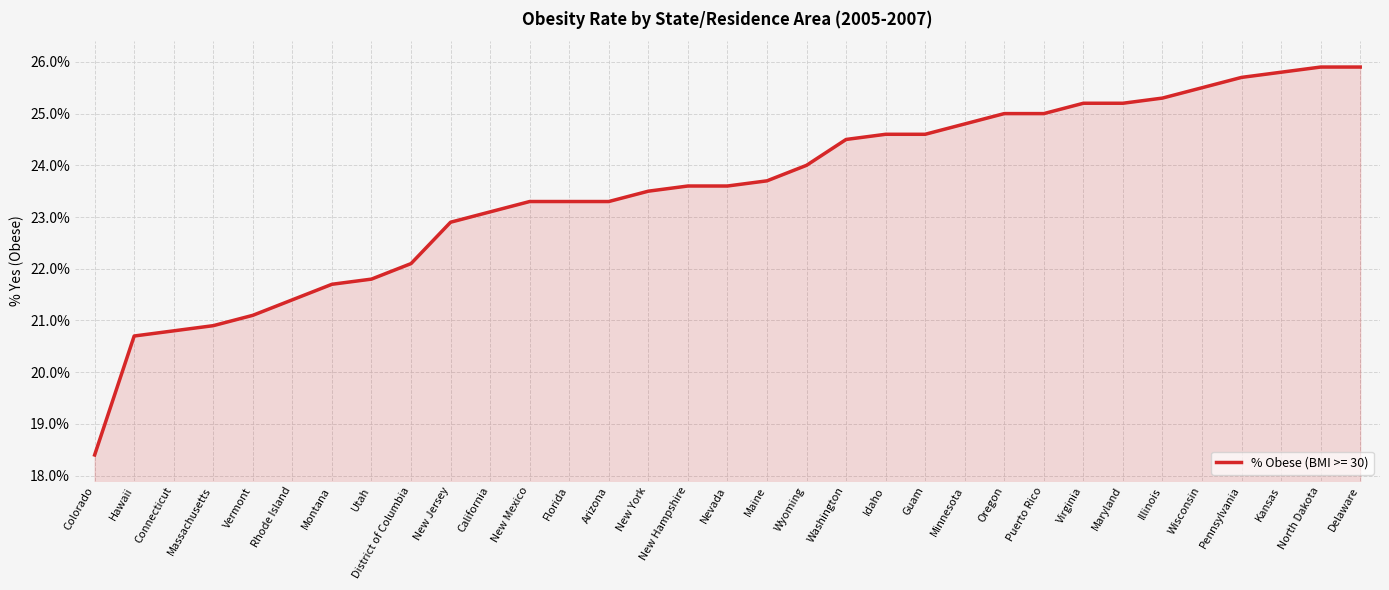

Reading right to left, what are all the values shown in this chart?

Delaware=25.9	North Dakota=25.9	Kansas=25.8	Pennsylvania=25.7	Wisconsin=25.5	Illinois=25.3	Maryland=25.2	Virginia=25.2	Puerto Rico=25.0	Oregon=25.0	Minnesota=24.8	Guam=24.6	Idaho=24.6	Washington=24.5	Wyoming=24.0	Maine=23.7	Nevada=23.6	New Hampshire=23.6	New York=23.5	Arizona=23.3	Florida=23.3	New Mexico=23.3	California=23.1	New Jersey=22.9	District of Columbia=22.1	Utah=21.8	Montana=21.7	Rhode Island=21.4	Vermont=21.1	Massachusetts=20.9	Connecticut=20.8	Hawaii=20.7	Colorado=18.4